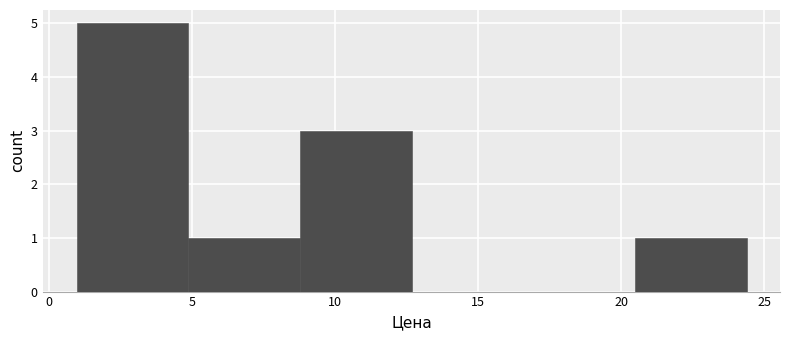

Reading left to right, transcribe this chart: for each bar, give the range it covers on the x-axis and its height. Neither the bar edges nor the heights are printed on the chart, so give them approximately, as read against the axes.

1.0 to 5.0: 5
5.0 to 9.0: 1
9.0 to 12.5: 3
12.5 to 16.5: 0
16.5 to 20.5: 0
20.5 to 24.5: 1